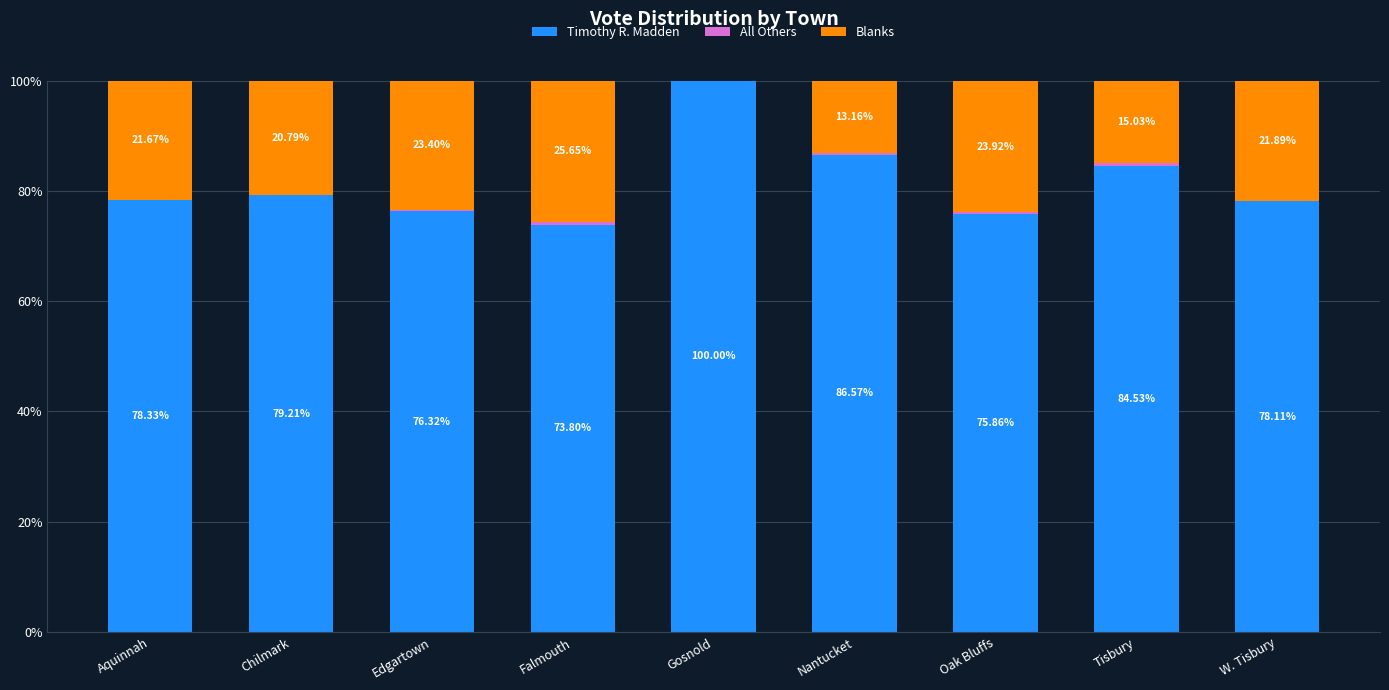

Where is Timothy R. Madden nearest to the value 86?

Nantucket